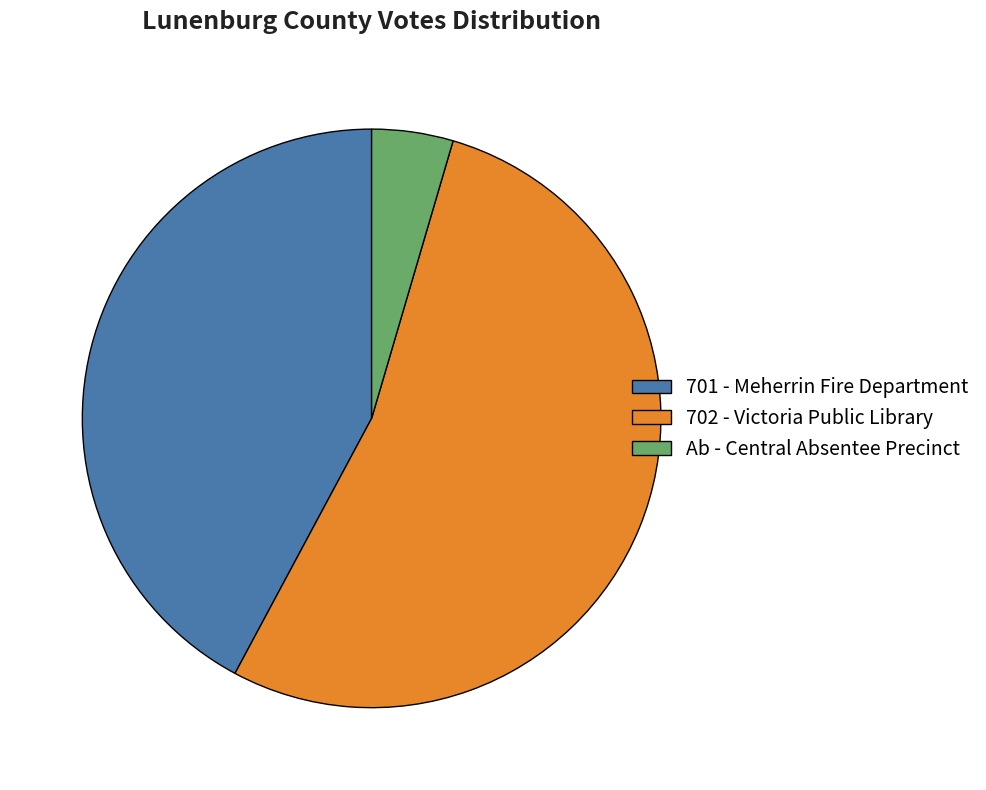

Does 702 - Victoria Public Library account for over 50% of the chart?

Yes